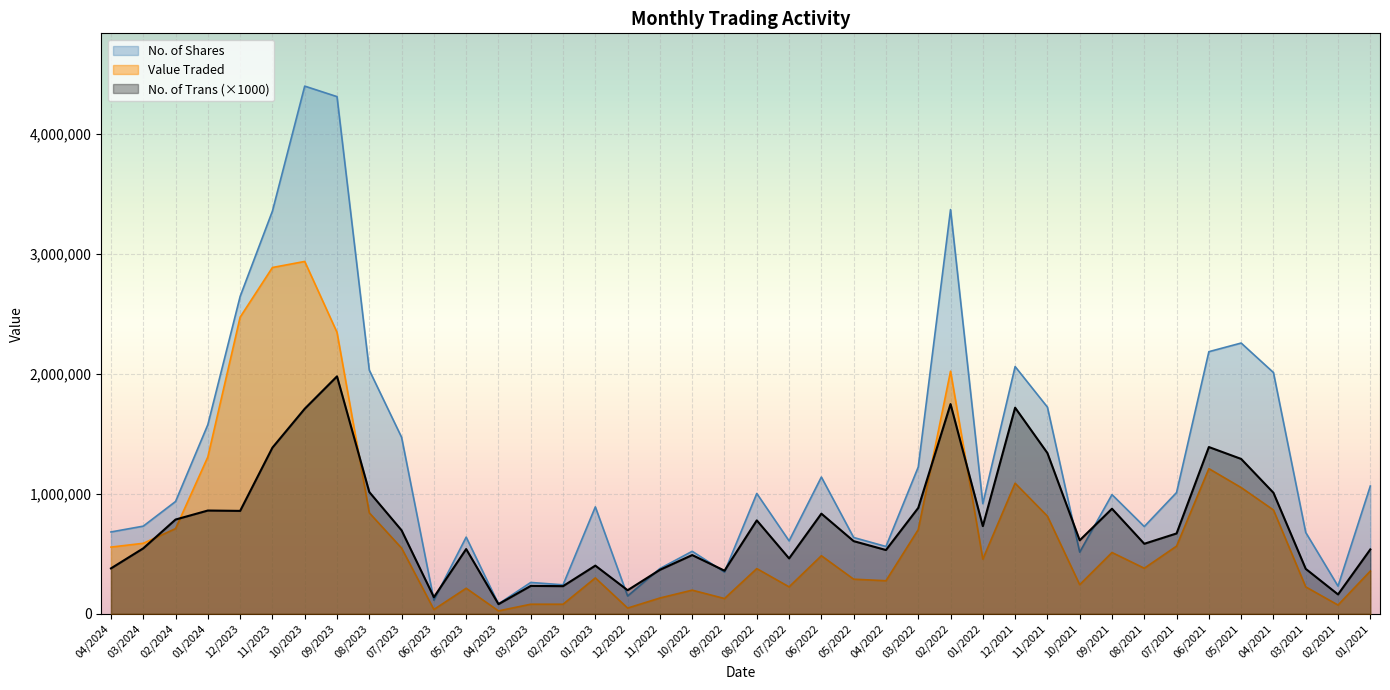

At which category does No. of Trans reach its first local peak?

01/2024